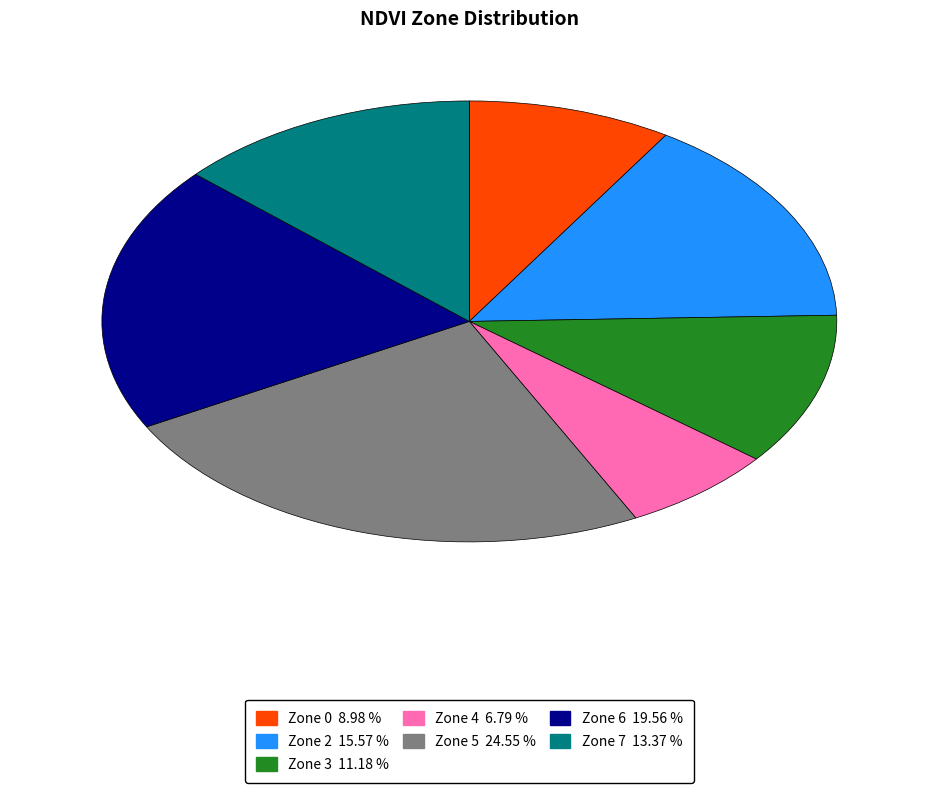

How many segments does this pie chart have?

7